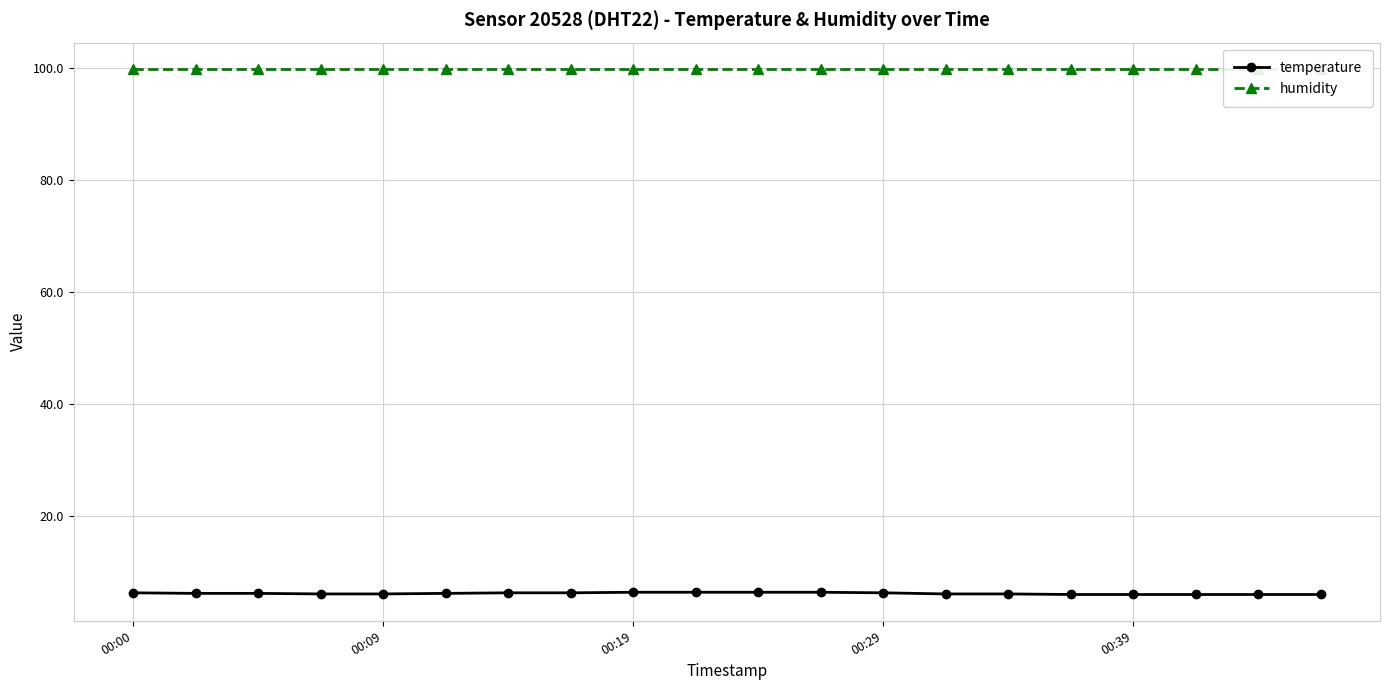

Read the temperature value at 00:00.

6.3